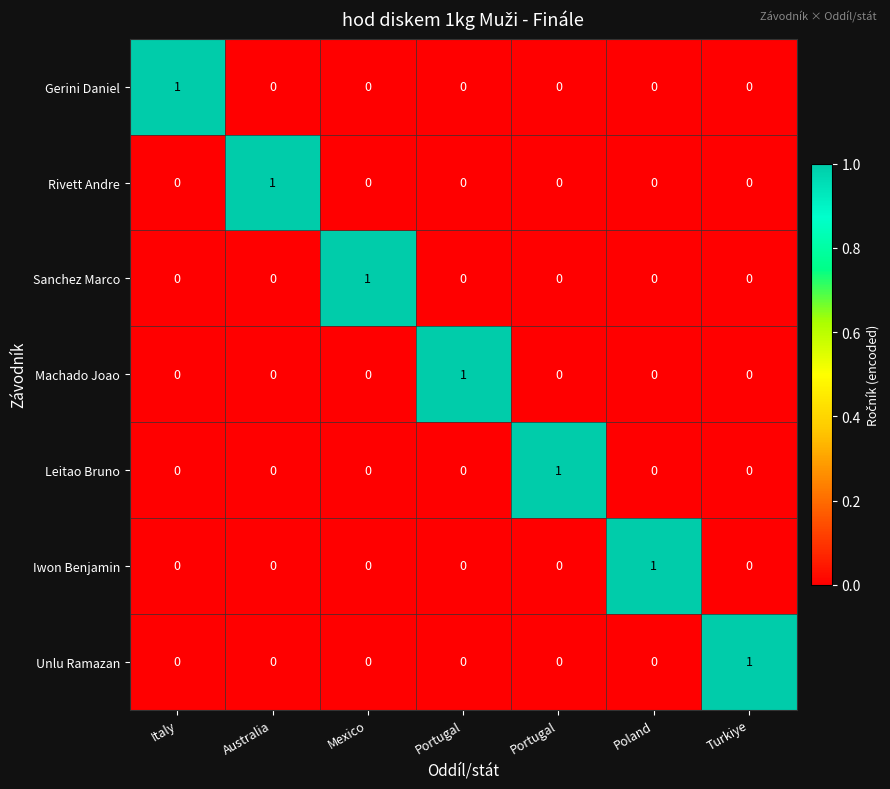

Which label corresponds to the largest value in the chart?

Italy